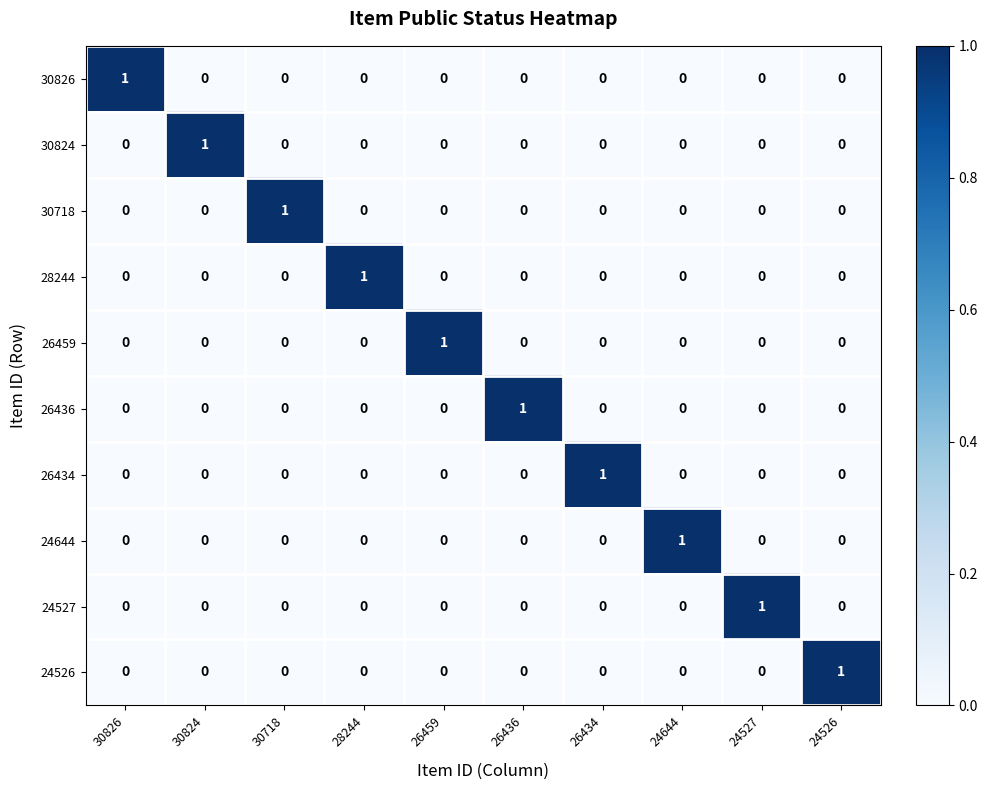

The 30718 series shows -1 at 28244. True or false?

False